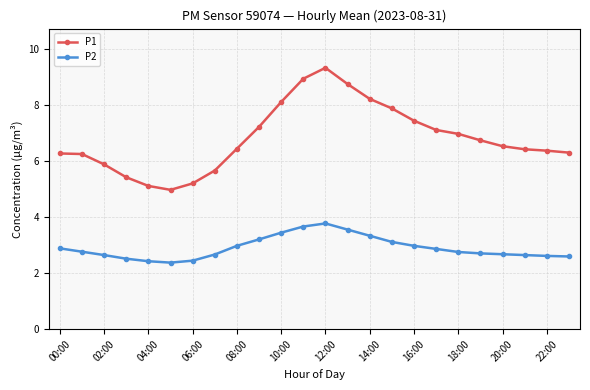

Rank the series by their maximum value, from highest to lowest.

P1, P2